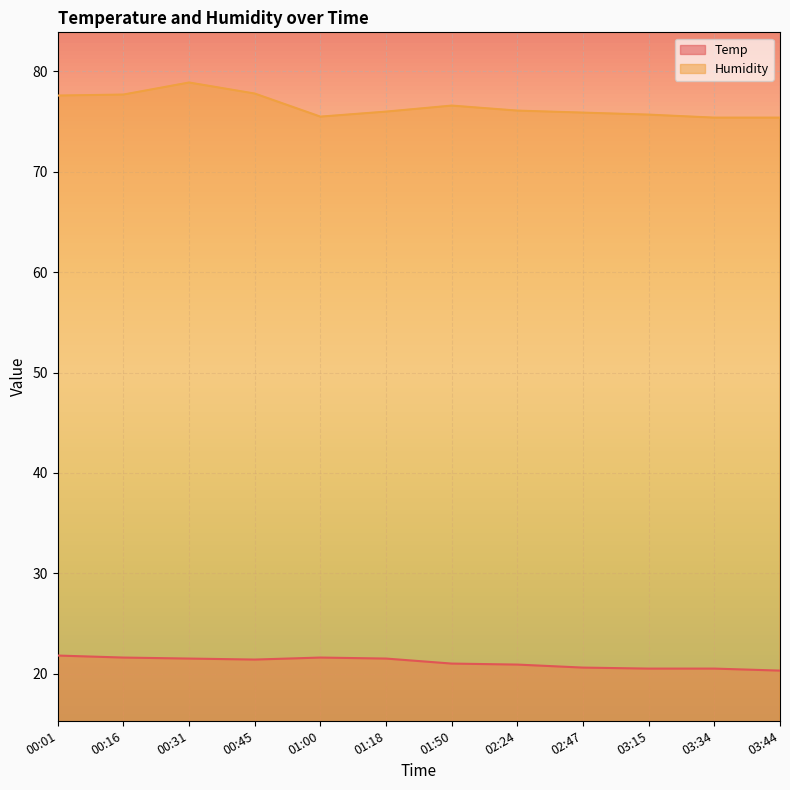

At which category is the sum across all series the highest?

00:31